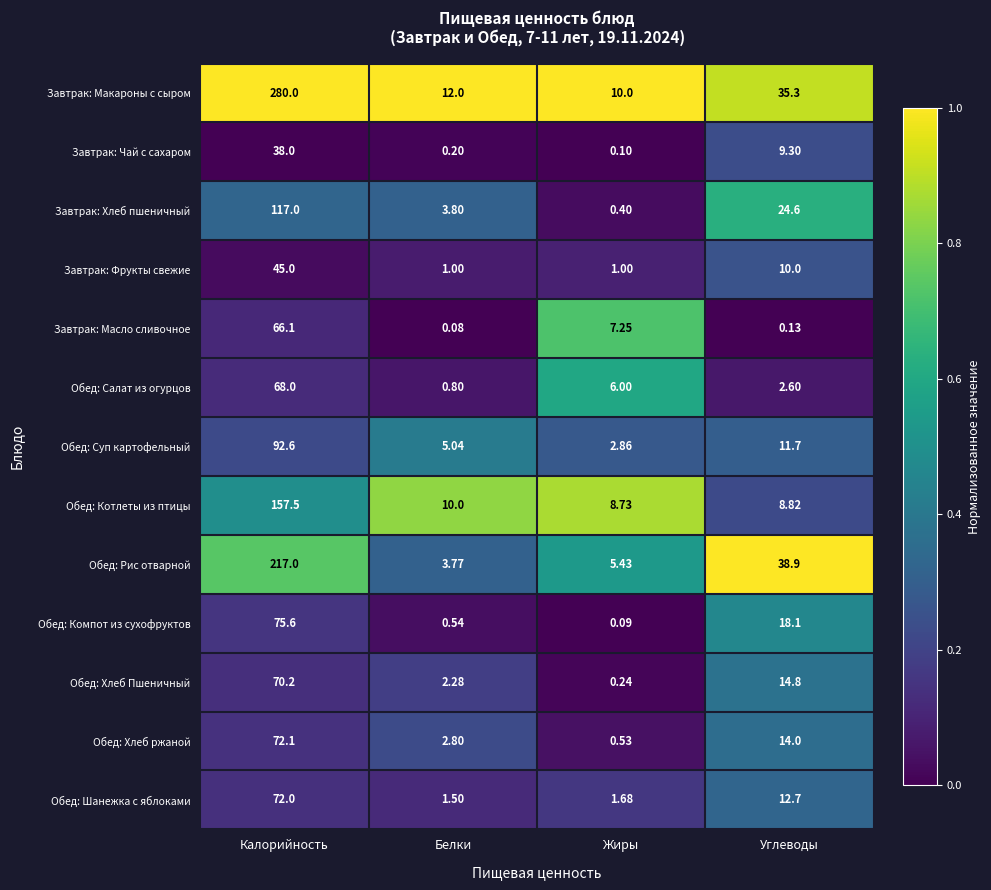

Which series has the largest total across all categories?

Завтрак: Макароны с сыром